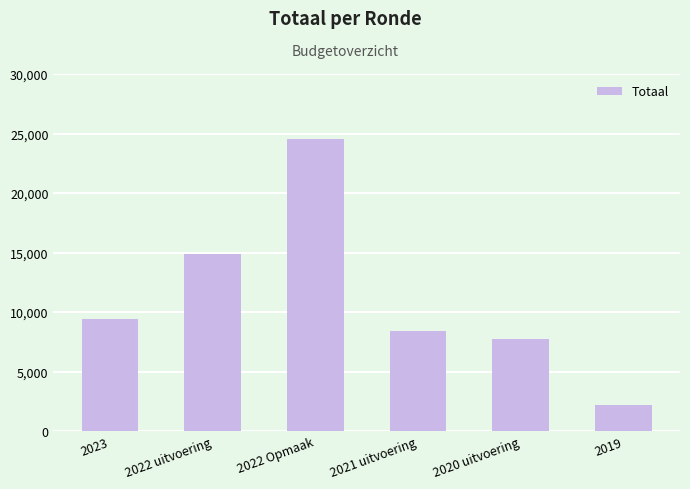

What value does the data have at 2021 uitvoering, to the nearest 100?

8400